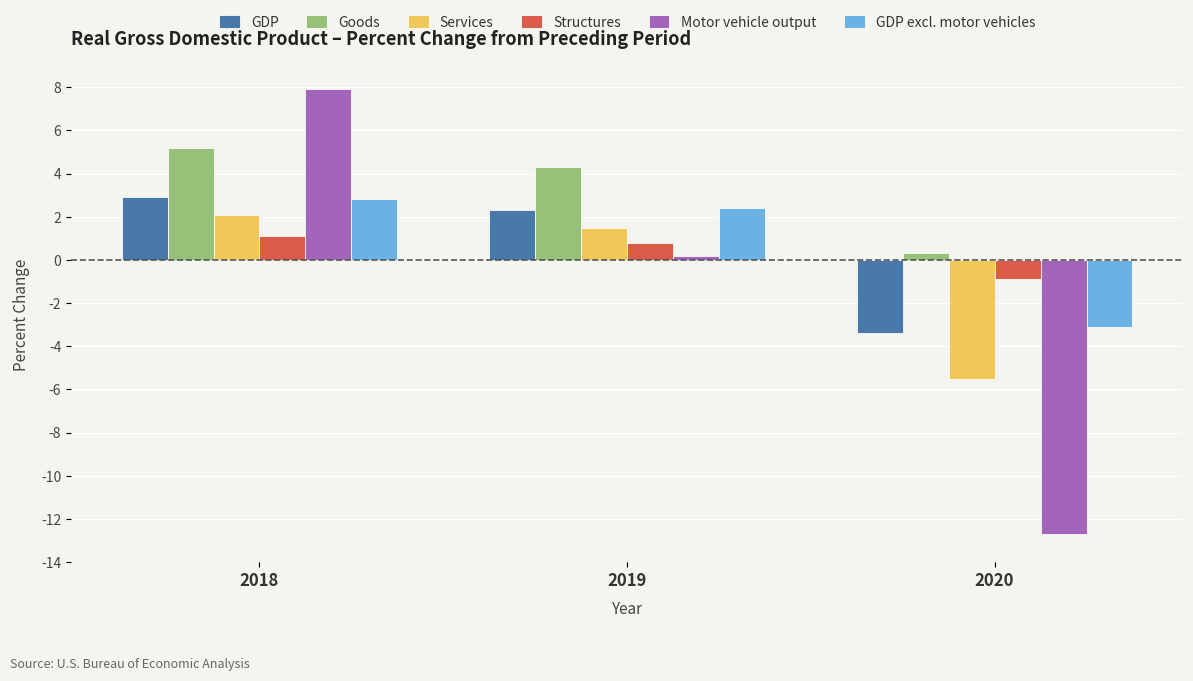

What is the minimum value for Structures?

-0.9